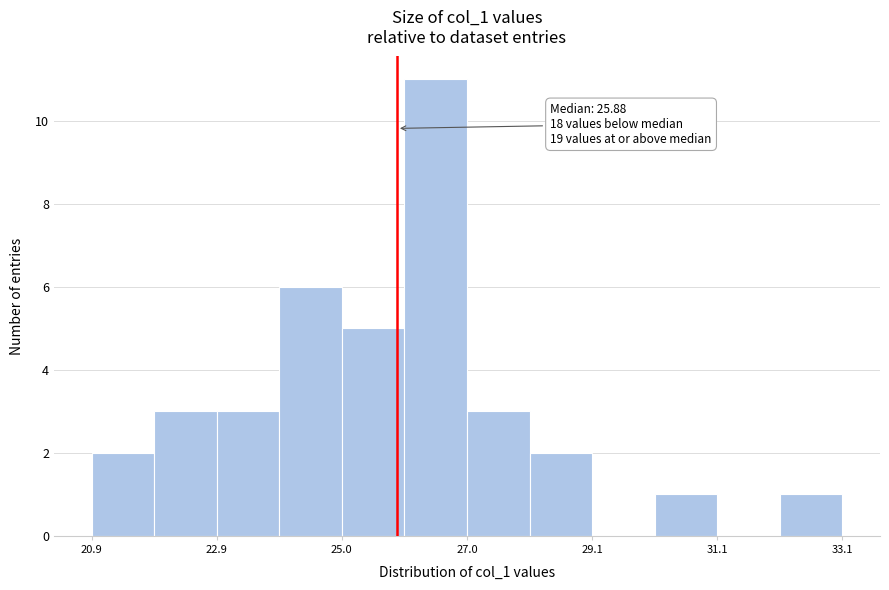

Read against the x-axis, roughly where is the centre of the tallest bar?

26.5